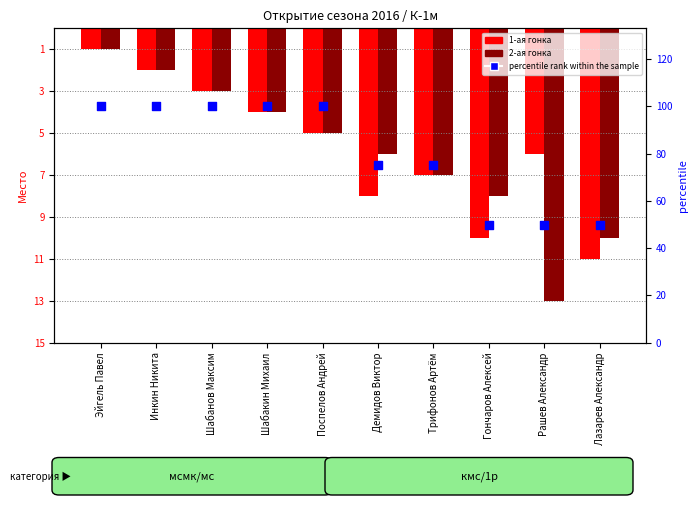

Is the value of percentile rank within the sample at Рашев Александр greater than the value of 1-ая гонка at Инкин Никита?

Yes